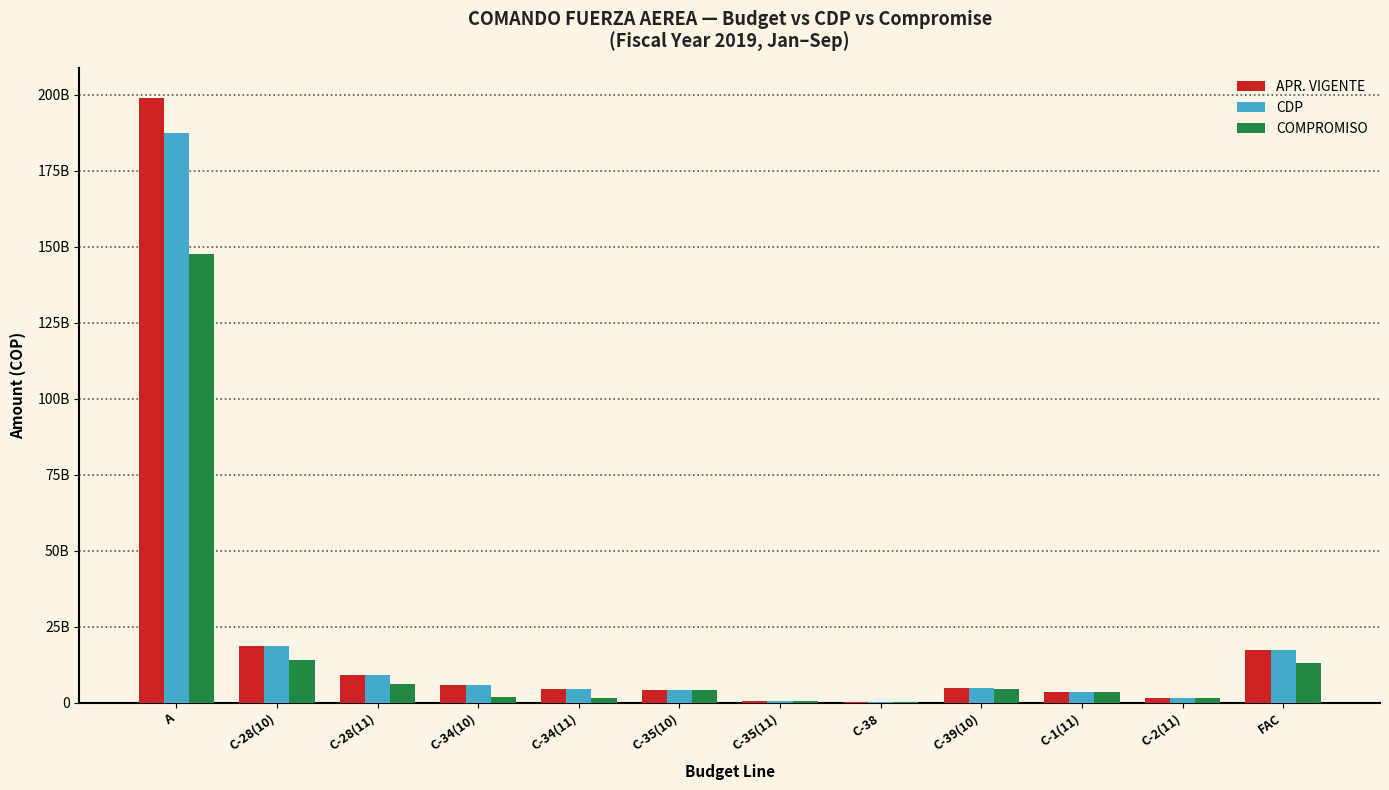

What is the average value of the APR. VIGENTE series?

22512658996.1